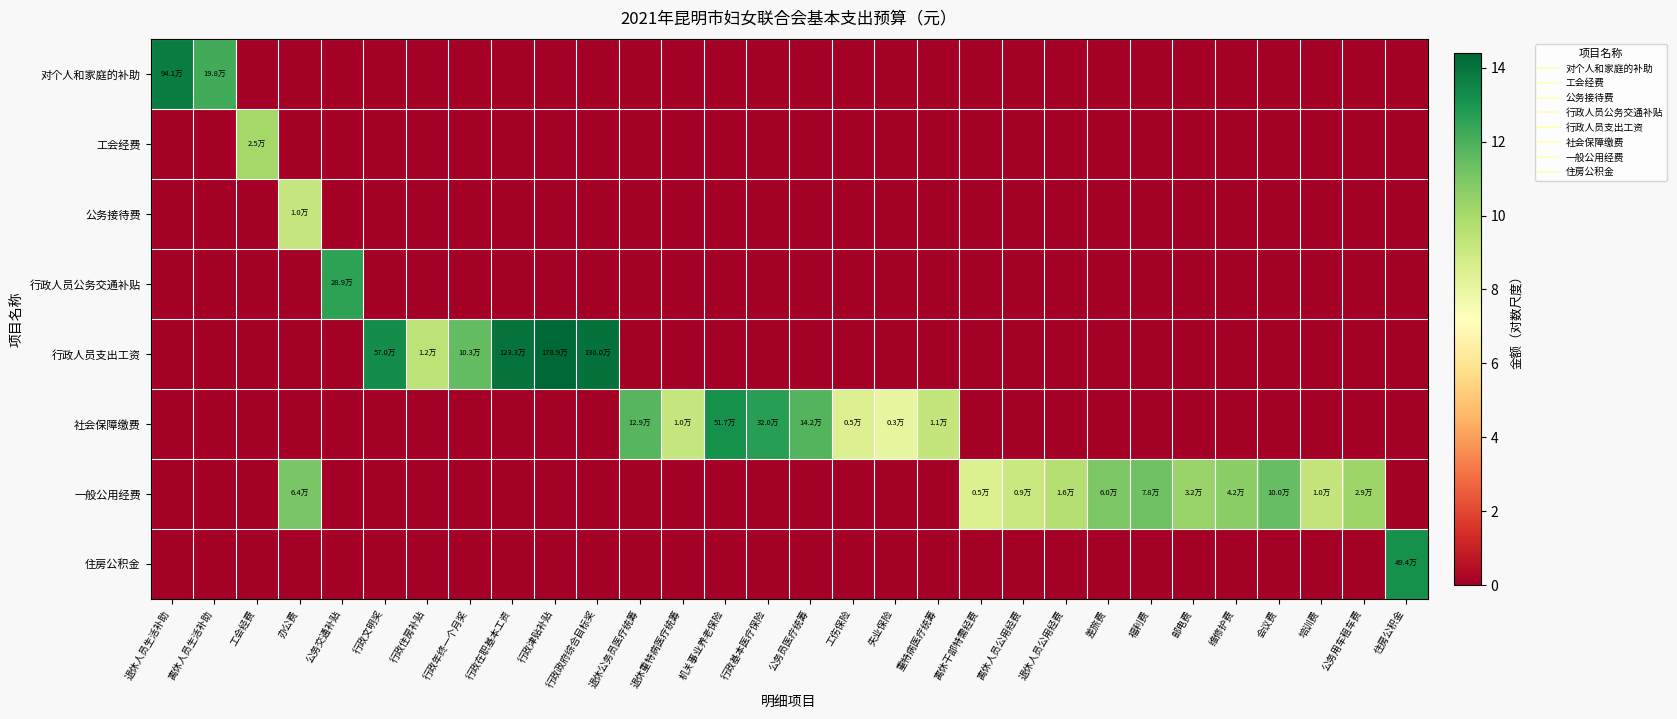

List the series in order of their peak value, highest first.

行政人员支出工资, 对个人和家庭的补助, 社会保障缴费, 住房公积金, 行政人员公务交通补贴, 一般公用经费, 工会经费, 公务接待费